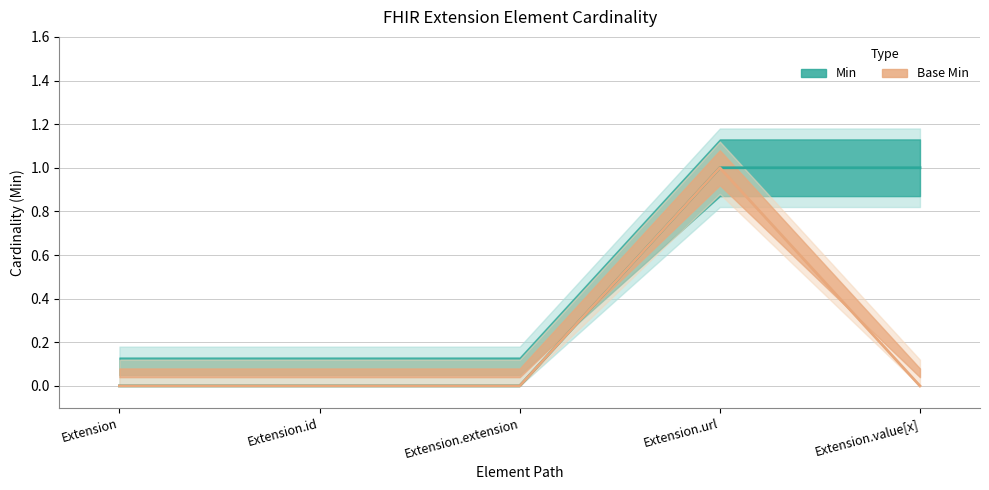

True or false: Base Min and Min intersect in this chart.

False